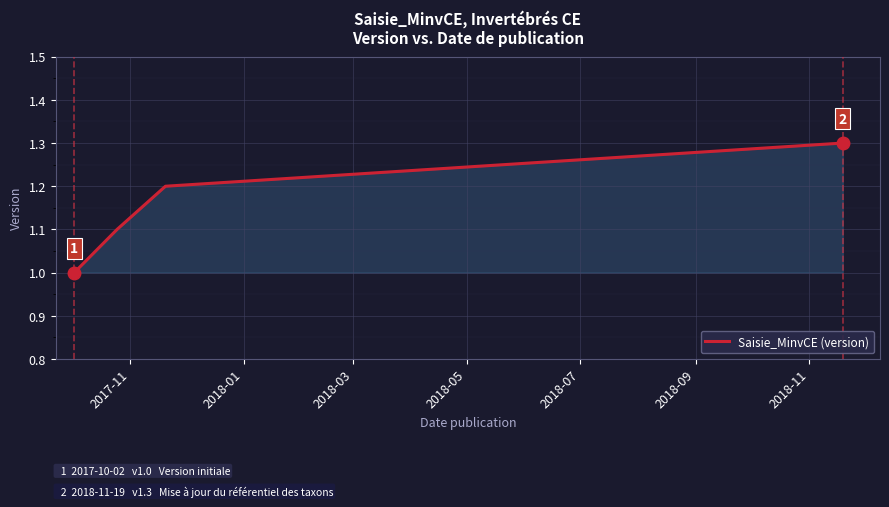

True or false: there are more than 2 points higher than both neighbors.

False